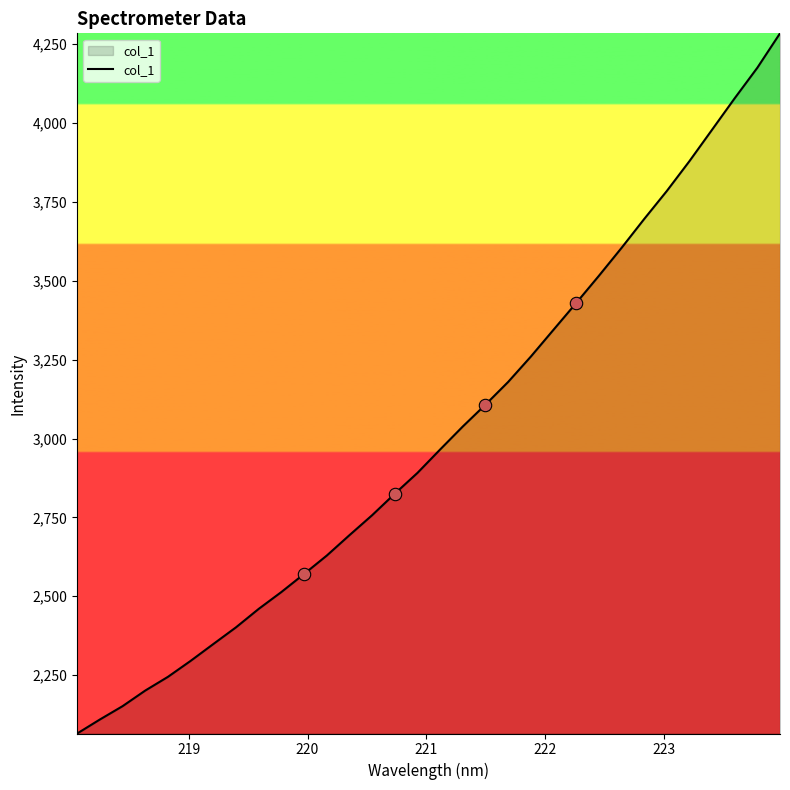

What is the maximum value shown in the chart?

4284.5